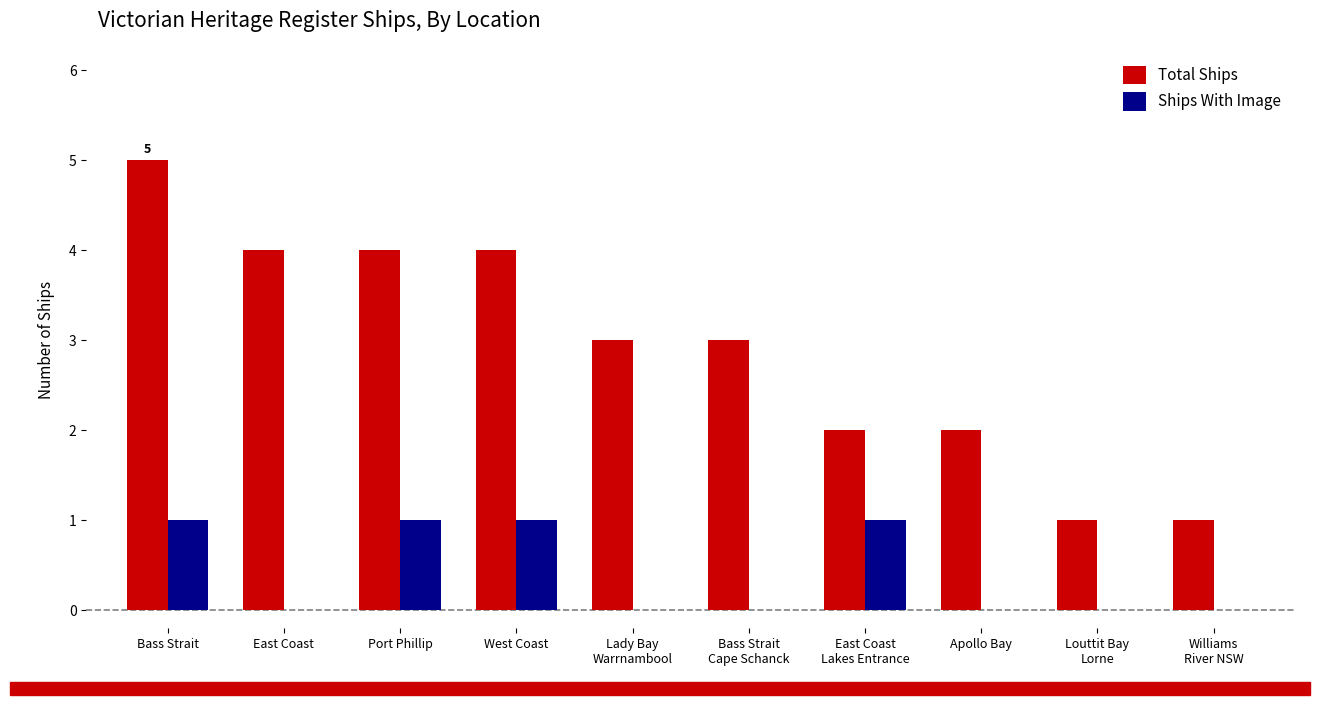

Are the bars grouped side by side (vs. stacked)?

Yes